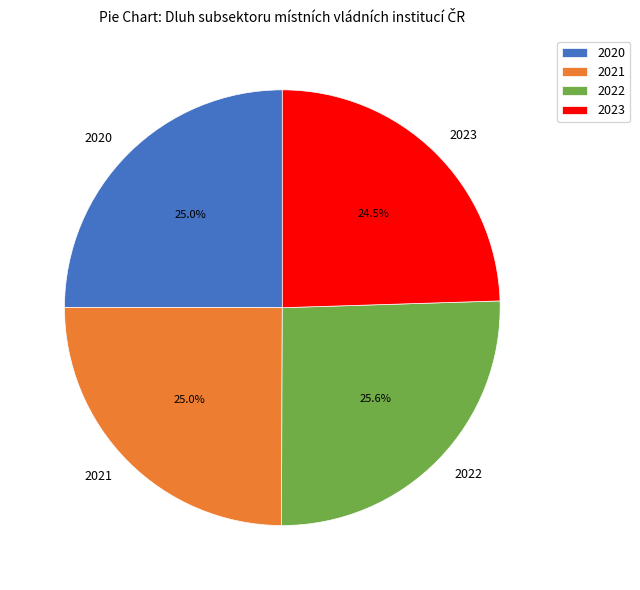

Is the sum of 2020 and 2023 greater than half?

No